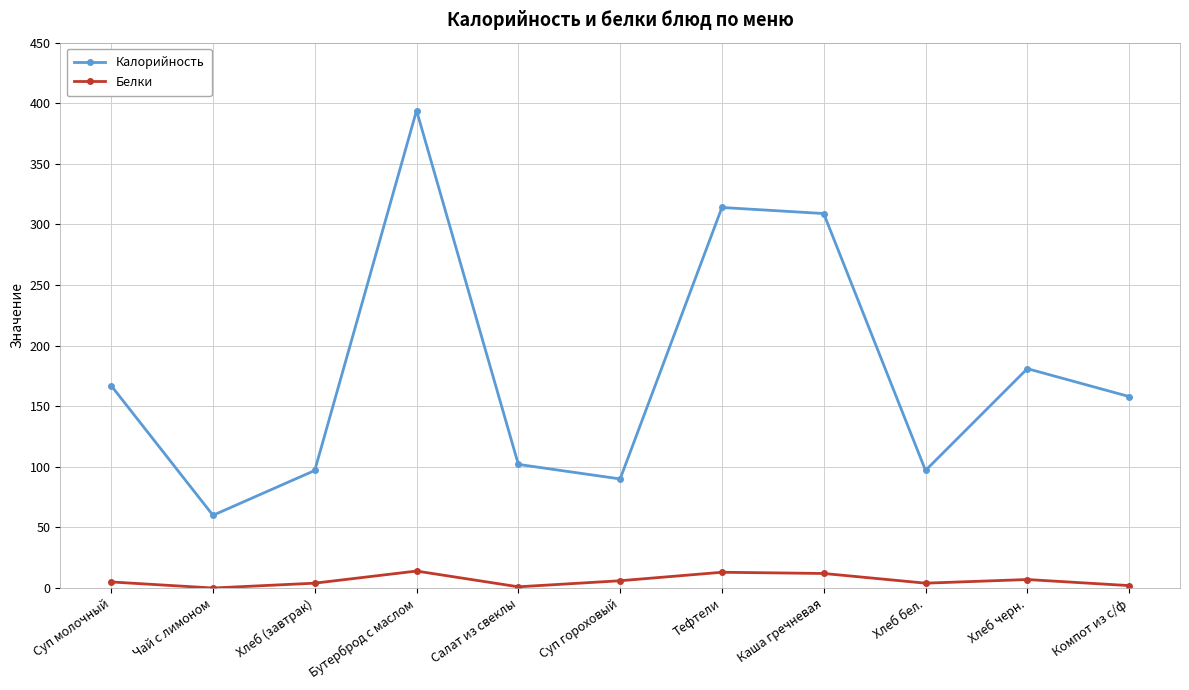

How many data points does each series have?

11